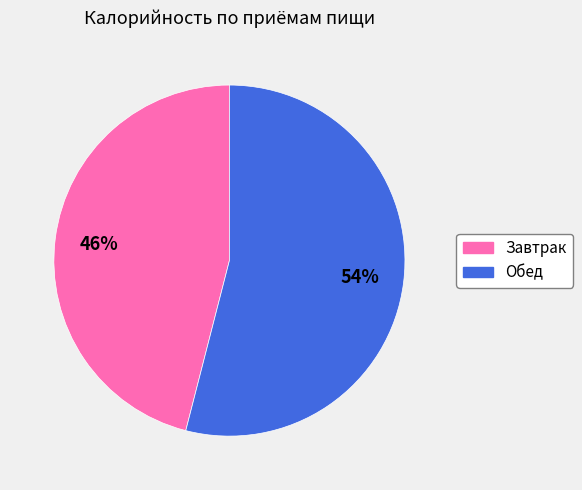

Is the sum of Обед and Завтрак greater than half?

Yes